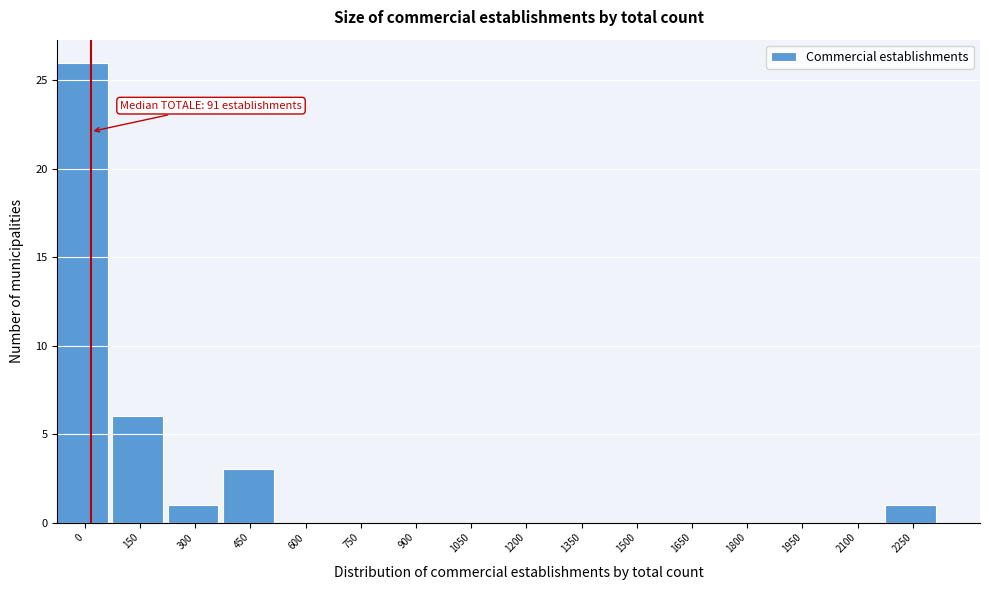

Reading left to right, list all the values displayed in this chart.

0=26	150=6	300=1	450=3	600=0	750=0	900=0	1050=0	1200=0	1350=0	1500=0	1650=0	1800=0	1950=0	2100=0	2250=1